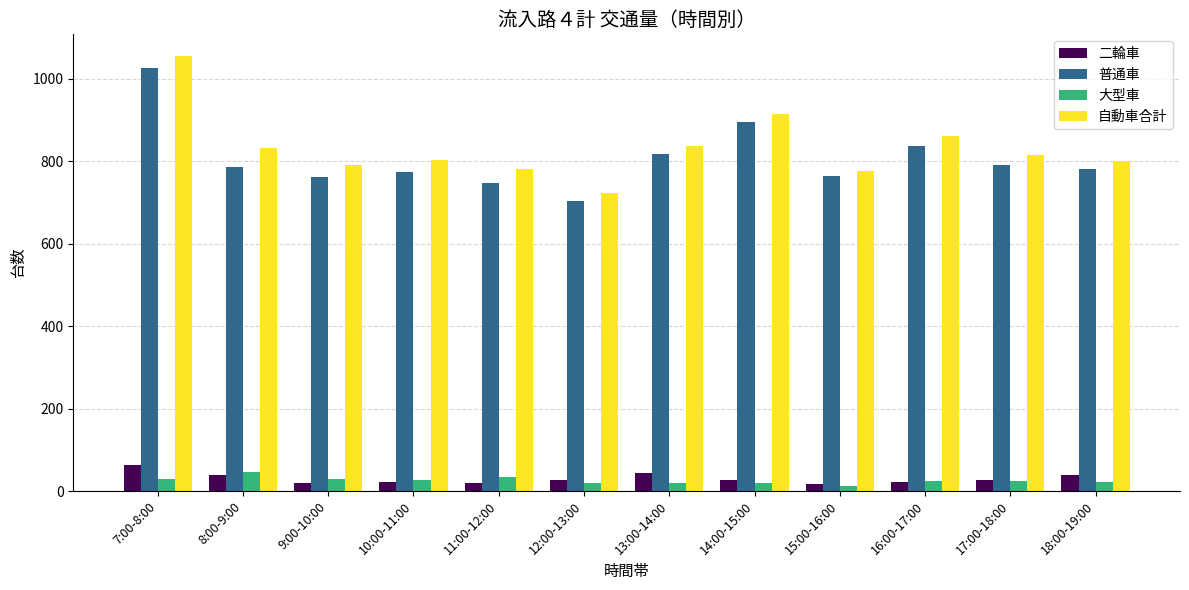

The value of 普通車 at 15:00-16:00 is 764. True or false?

True